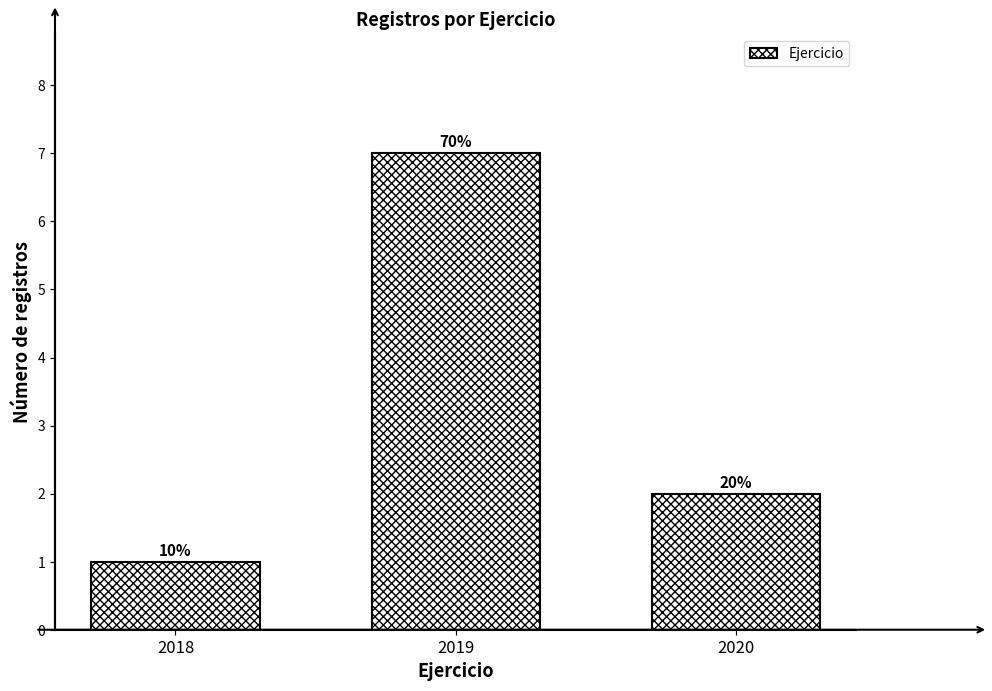

Are the bars horizontal?

No